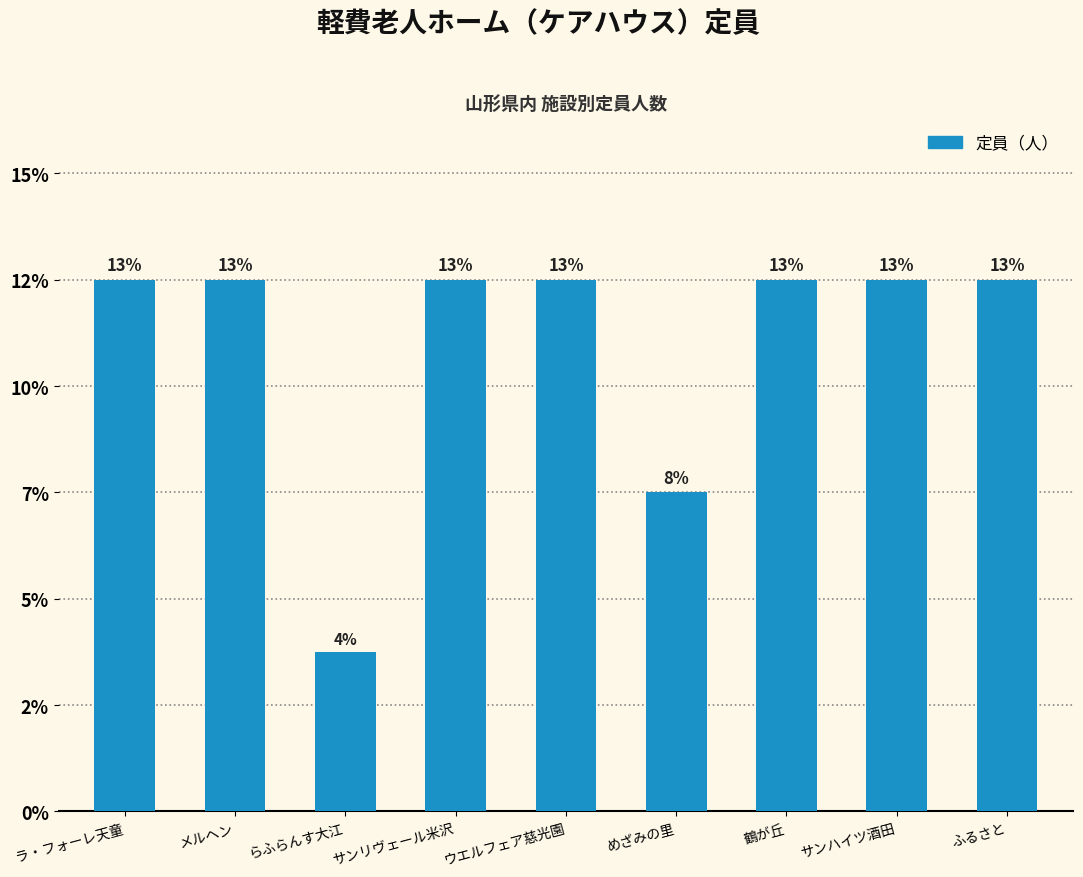

Rank the categories by value from lowest to highest.

らふらんす大江, めざみの里, ラ・フォーレ天童, メルヘン, サンリヴェール米沢, ウエルフェア慈光園, 鶴が丘, サンハイツ酒田, ふるさと